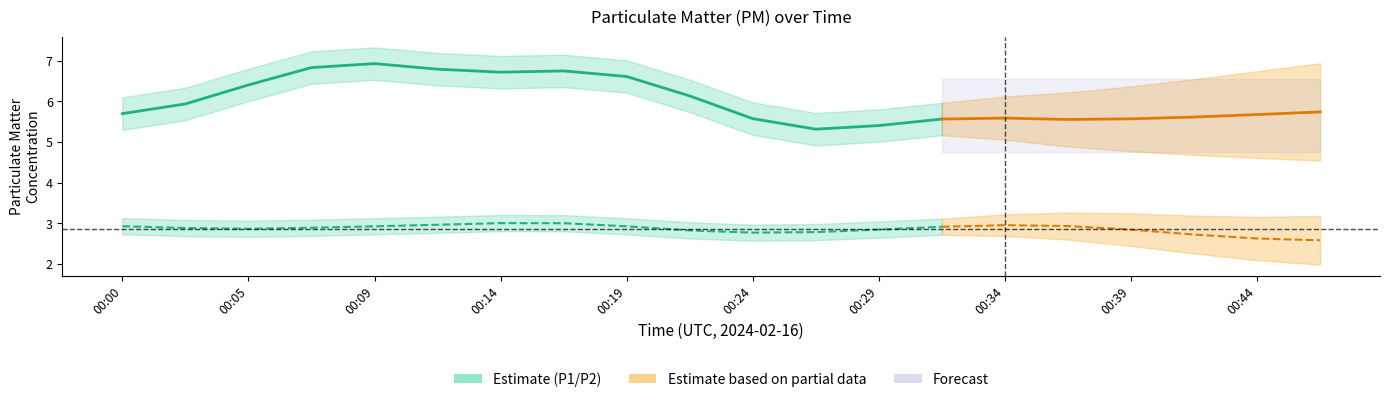

Rank the series by their maximum value, from highest to lowest.

P1, P2